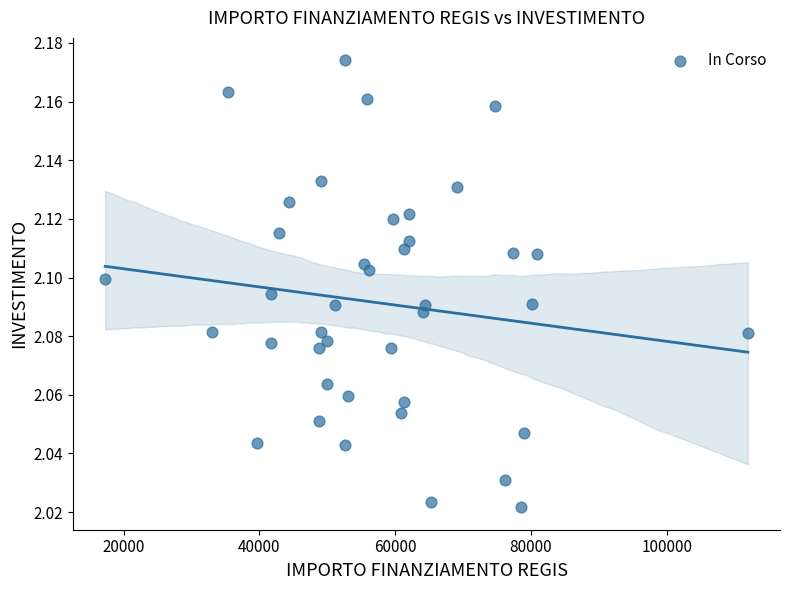

What is the range of X values (max minus min)?

94665.7